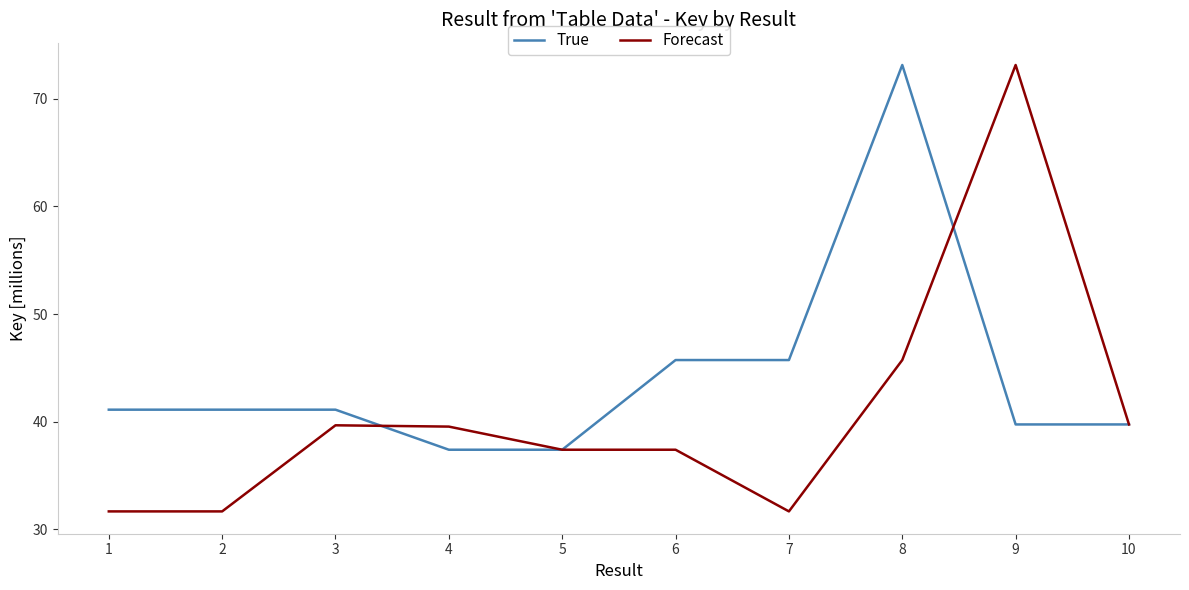

True or false: Forecast and True cross at least once.

True